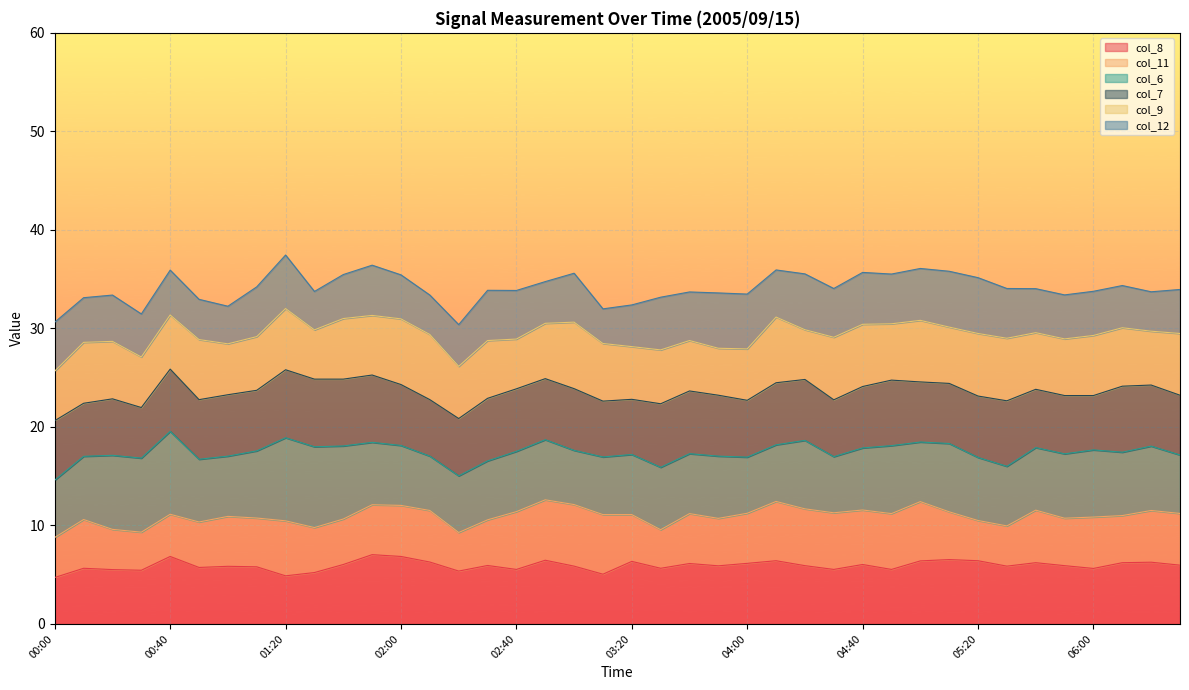

What is the maximum value for col_8?

7.0